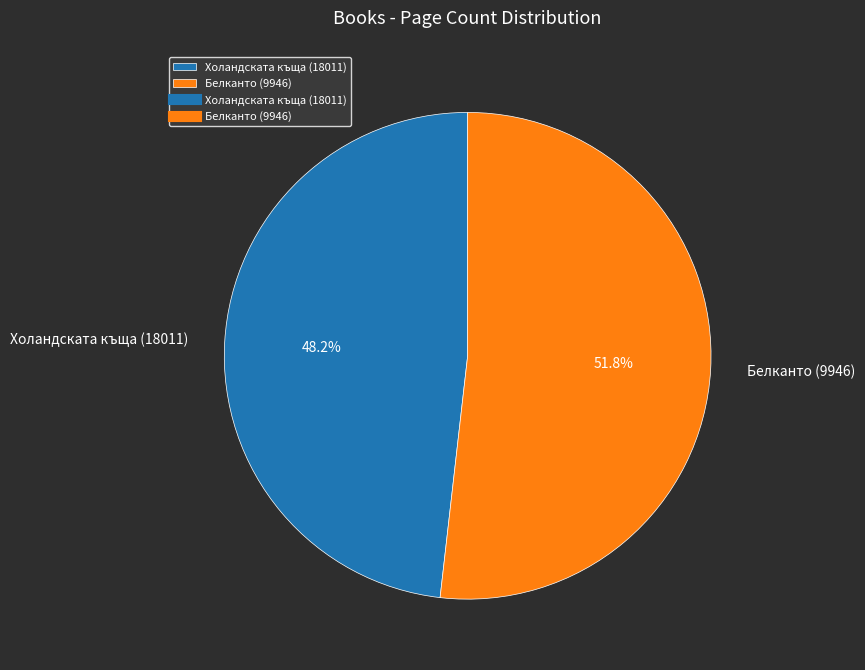

What portion of the pie excludes Белканто (9946)?

48.2%